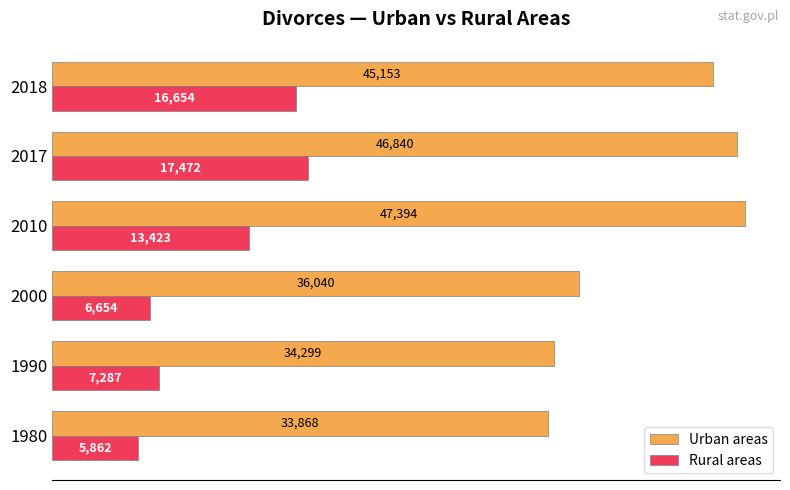

Which series changed the most between 1980 and 2000?

Urban areas